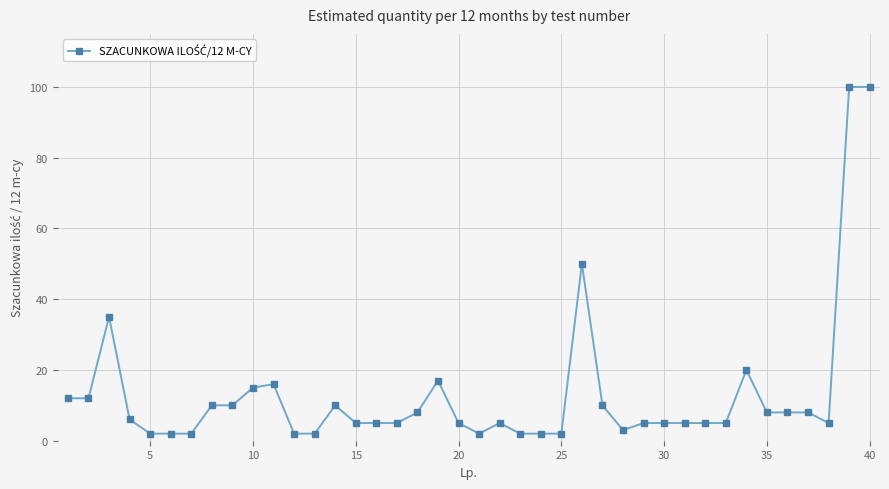

What is the sum of all values?

531